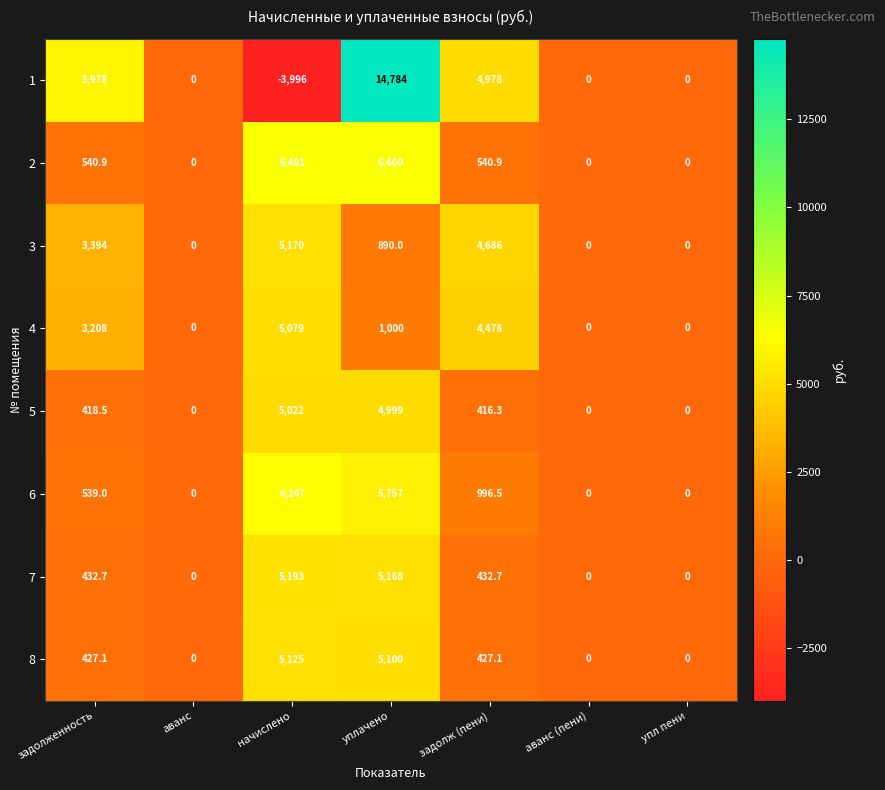

How many positive values does the 8 series have?

4